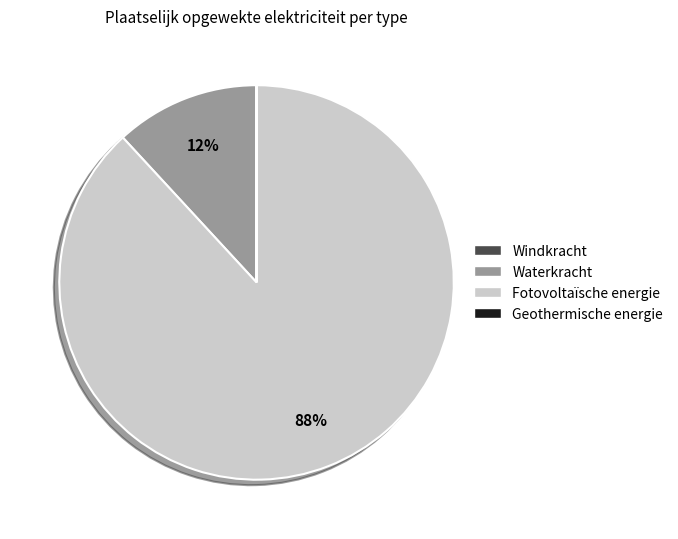

Is it true that Waterkracht is 12% of the pie?

True